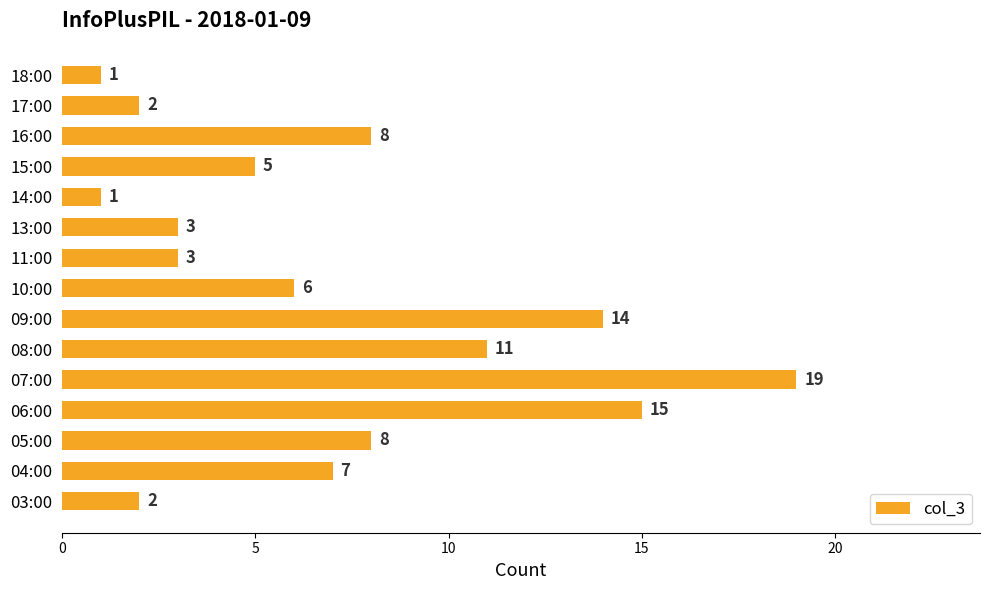

Does the chart contain stacked bars?

No